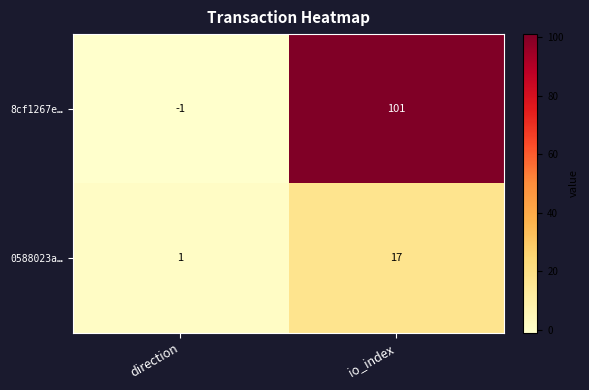

At io_index, list the series in order from largest to smallest.

8cf1267e…, 0588023a…